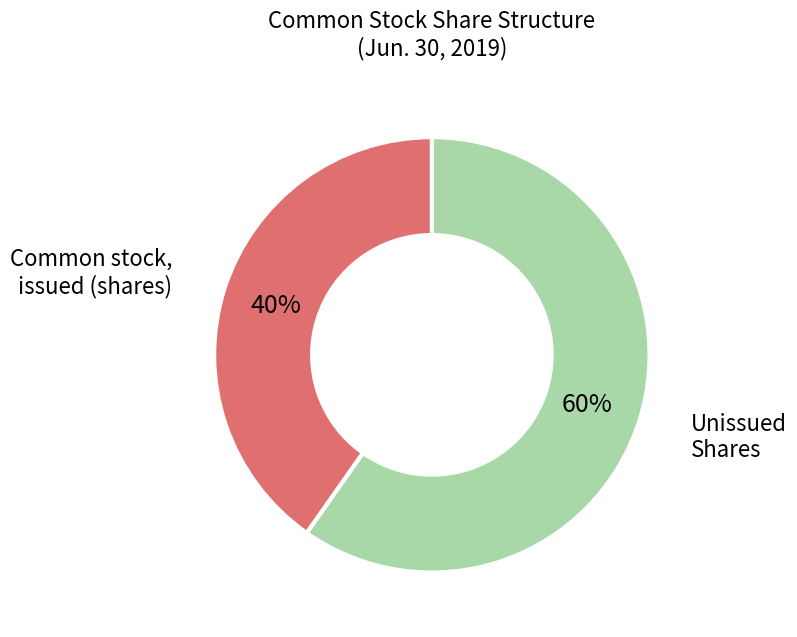

Rank the categories by value from highest to lowest.

Unissued Shares, Common stock, issued (shares)